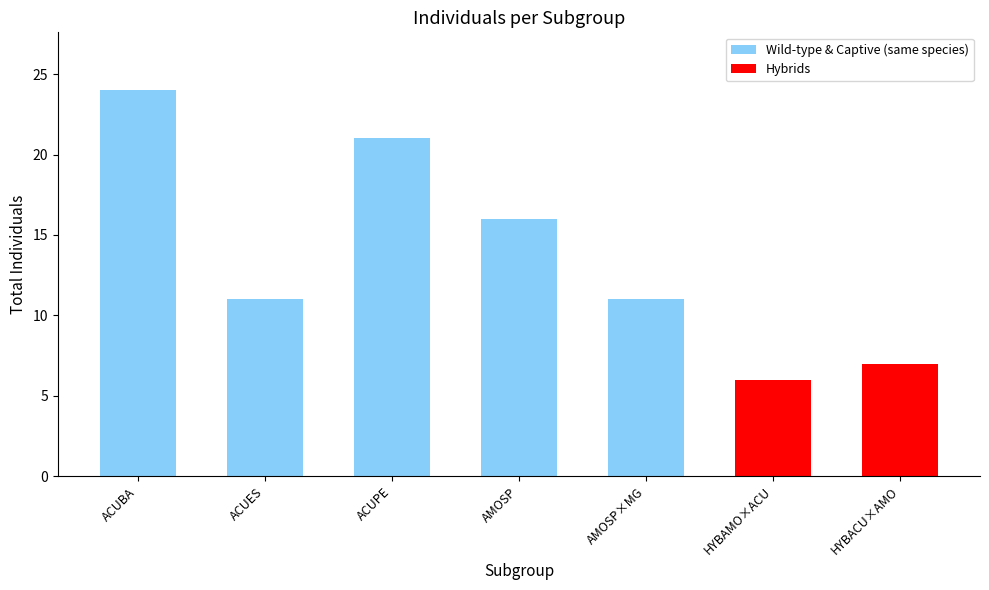

Which category has the highest value across all series?

ACUBA